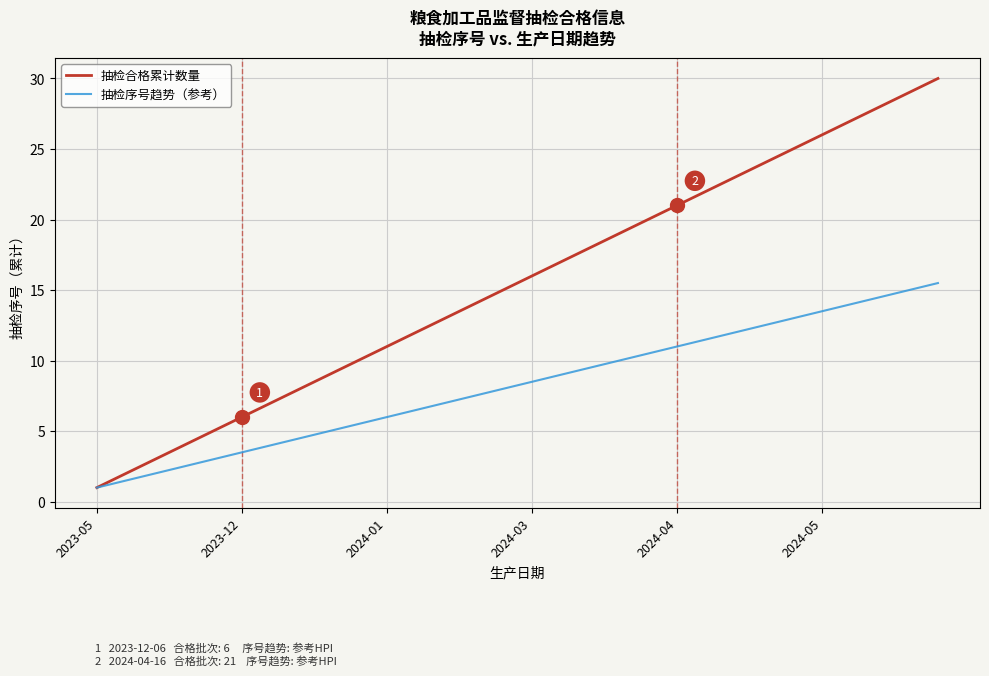

Rank the series by their average value, from lowest to highest.

抽检序号趋势（参考）, 抽检合格累计数量